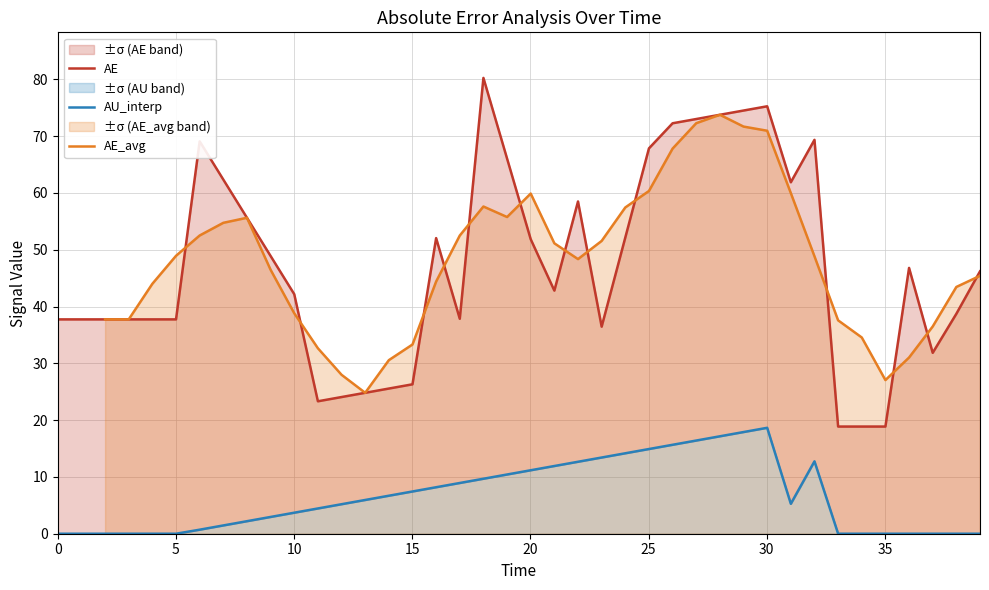

Which series has the largest total across all categories?

AE